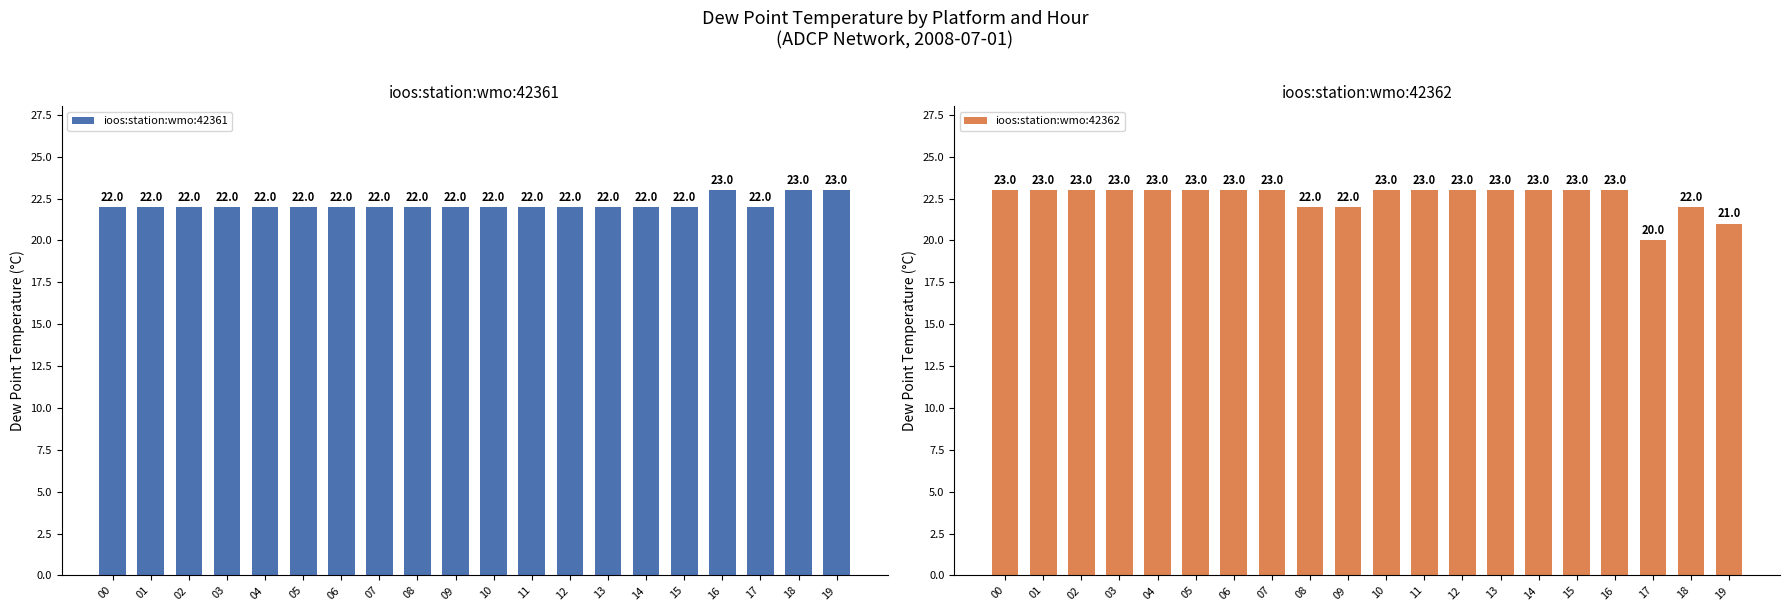

What is the value of the ioos:station:wmo:42361 bar at the 13th from the left?

22